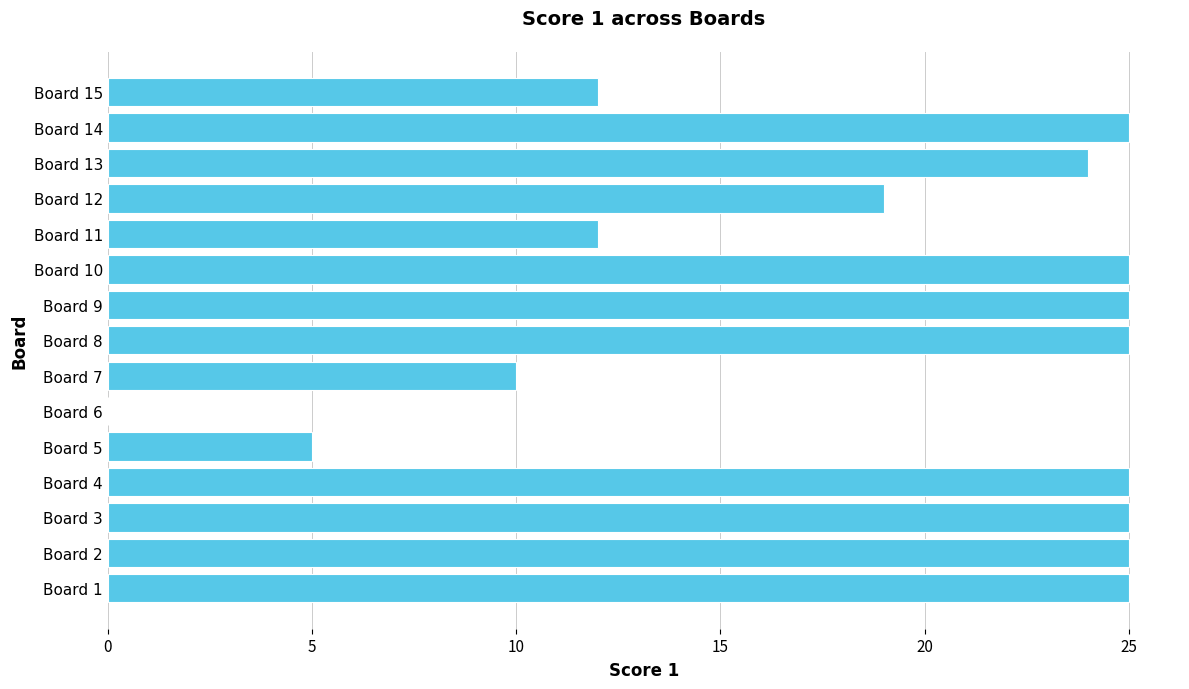

How many data points does each series have?

15